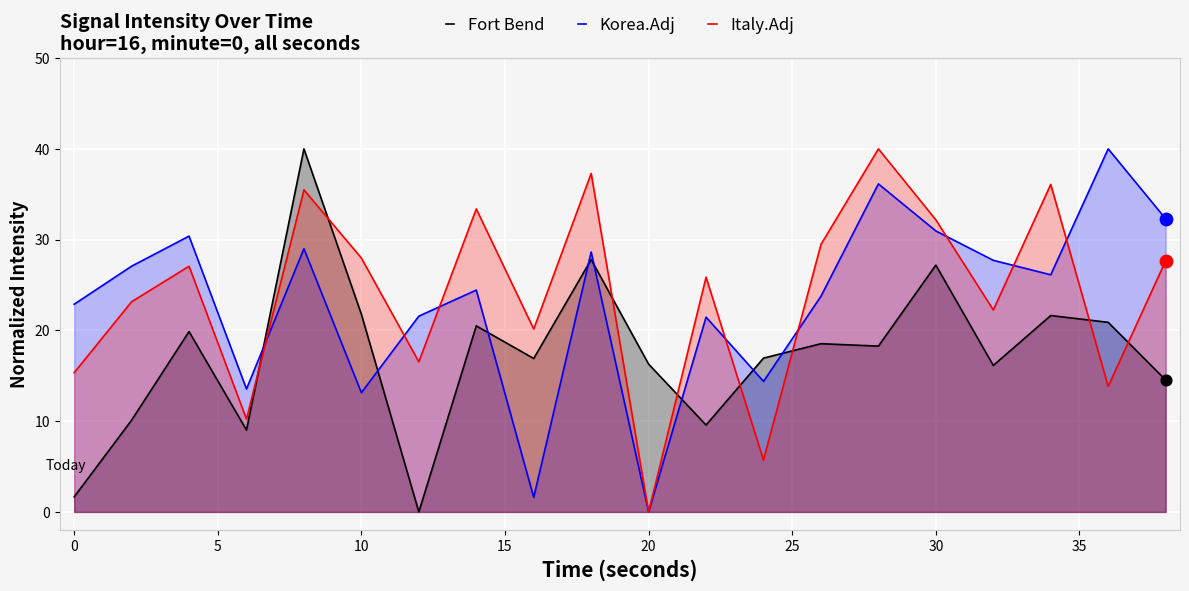

Which series contains the highest Y value?

Fort Bend